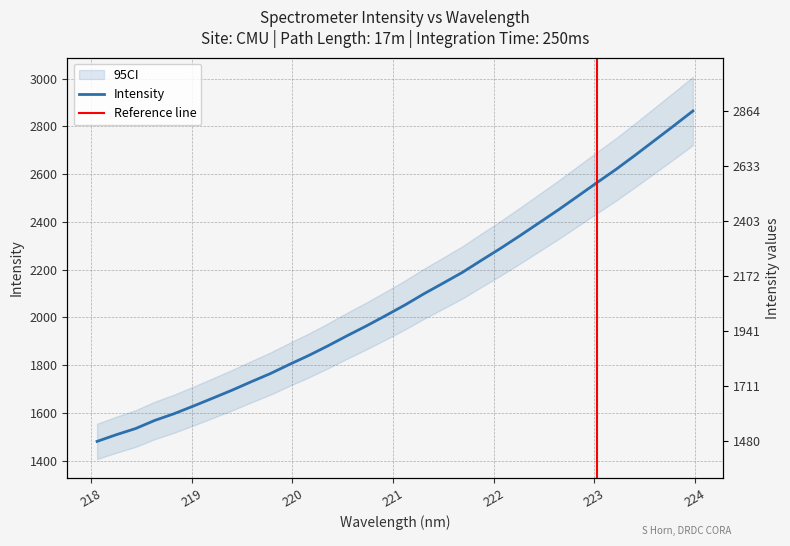

Where does the data first go above 2051?

221.1174